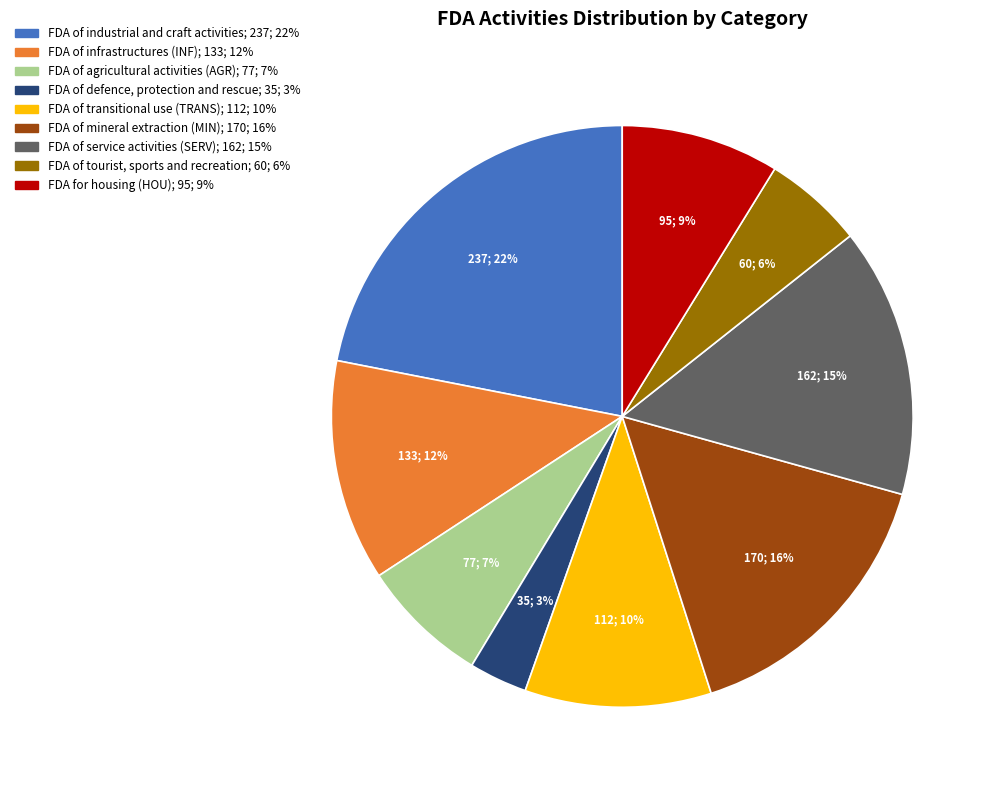

Which has a higher value, FDA of industrial and craft activities or FDA for housing (HOU)?

FDA of industrial and craft activities